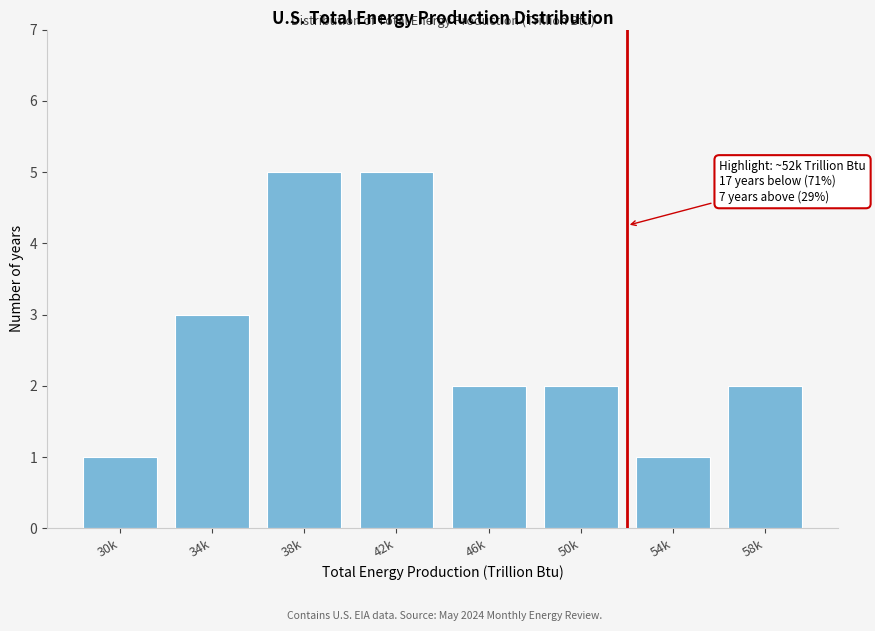

Reading left to right, extract all data points from this chart.

1	3	5	5	2	2	1	2